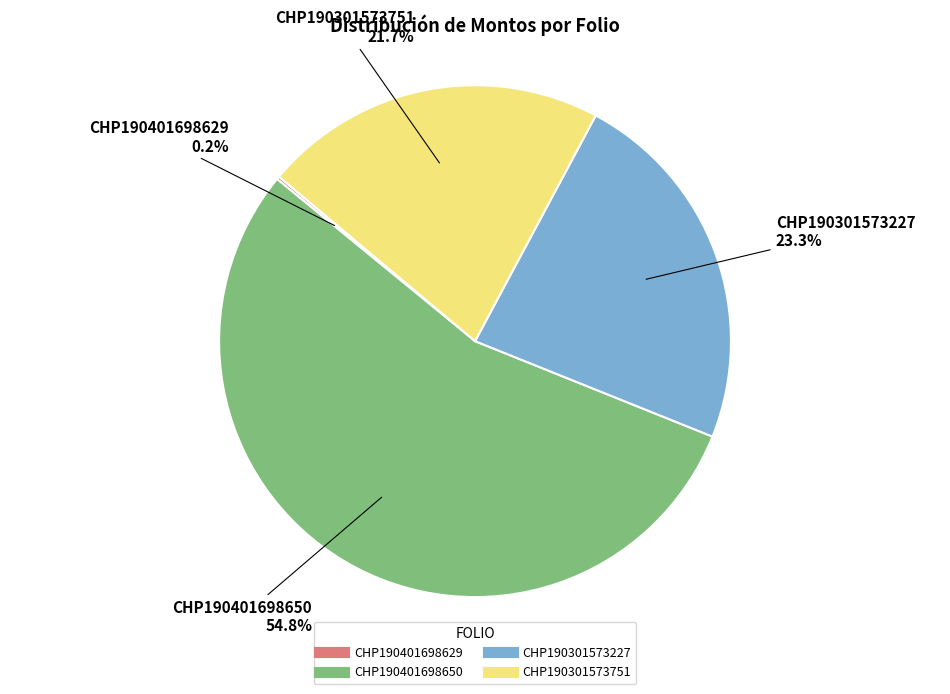

Between CHP190301573751 and CHP190401698650, which is larger?

CHP190401698650